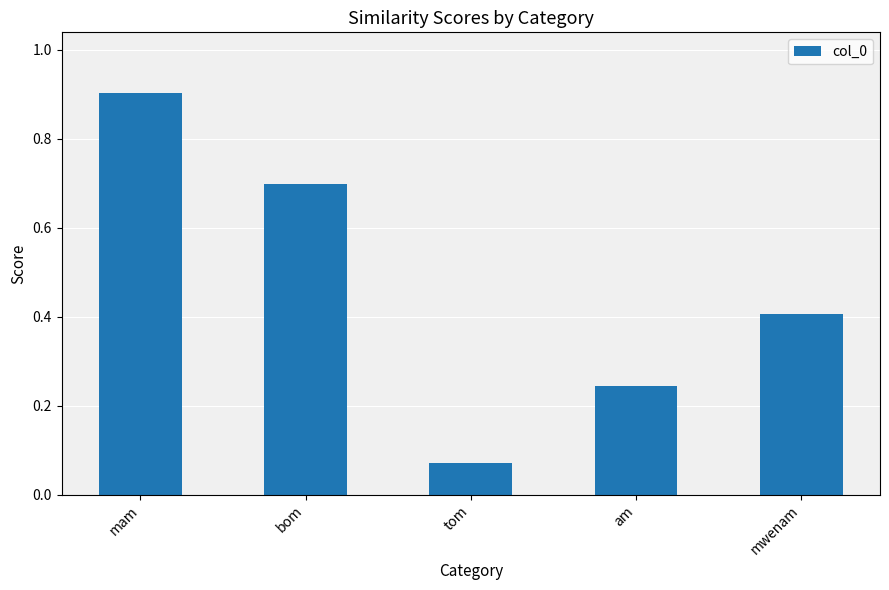

What is the average value?

0.5